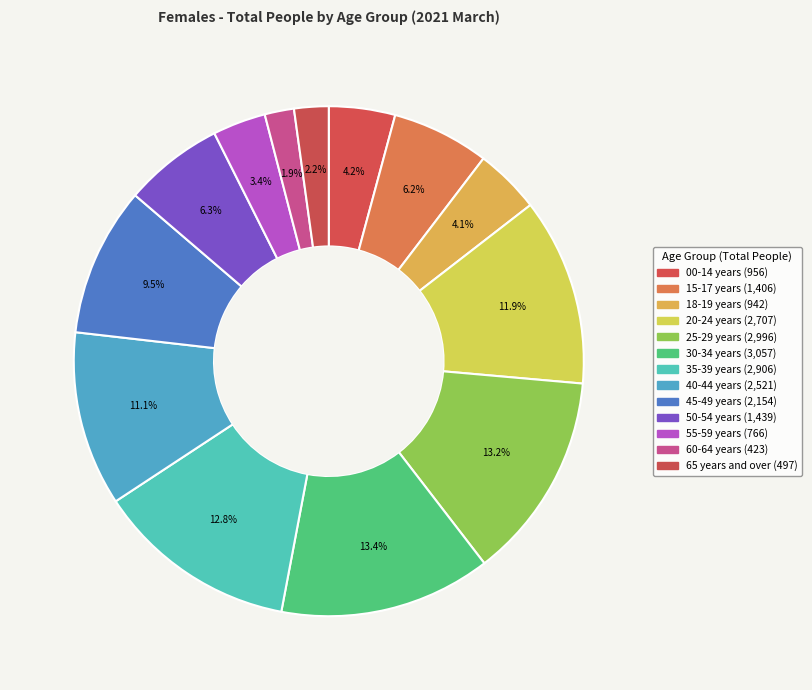

Which has a higher value, 15-17 years or 40-44 years?

40-44 years